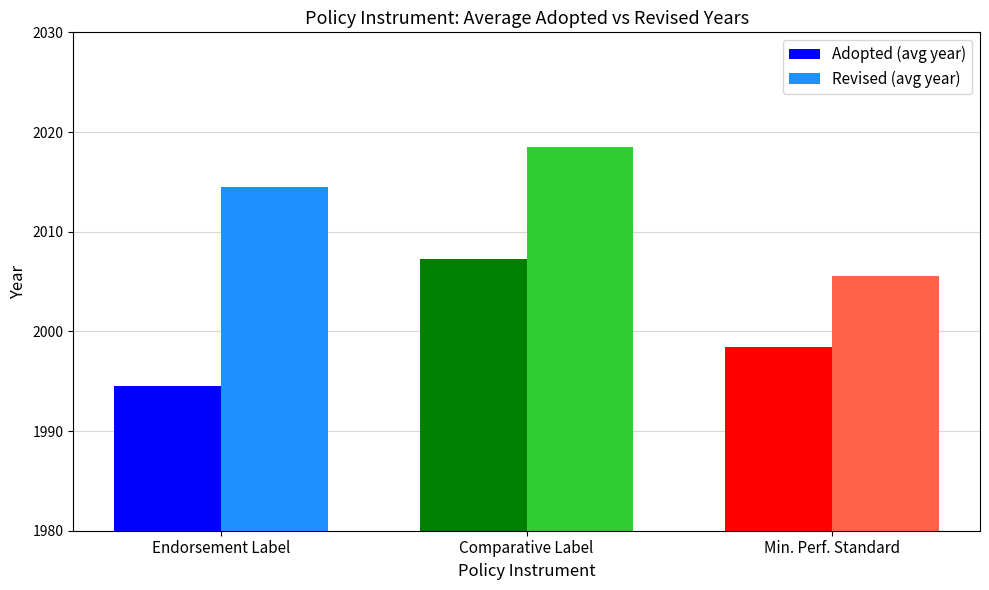

At which label is Adopted (avg year) closest to 2000?

Min. Perf. Standard